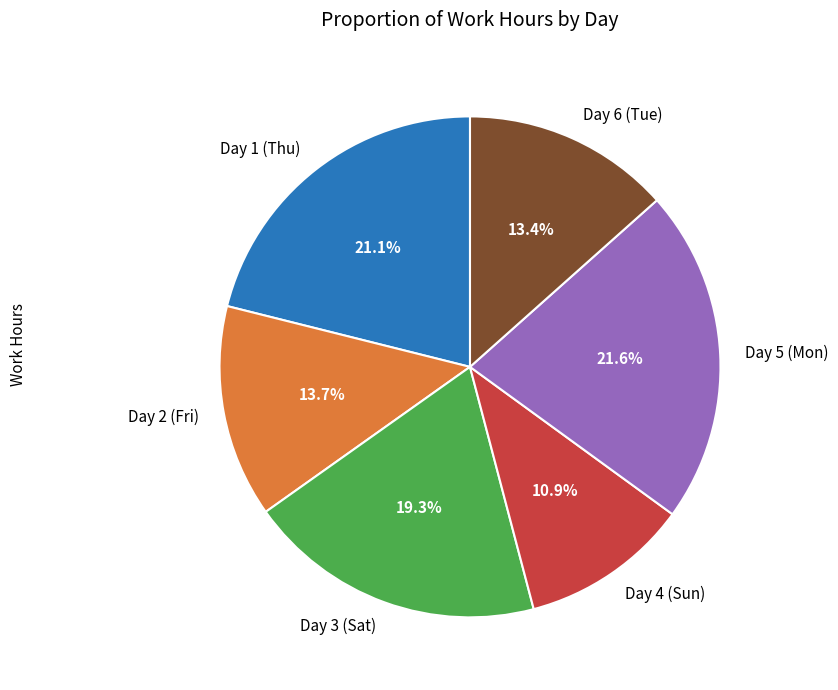

Count the number of slices in the pie.

6